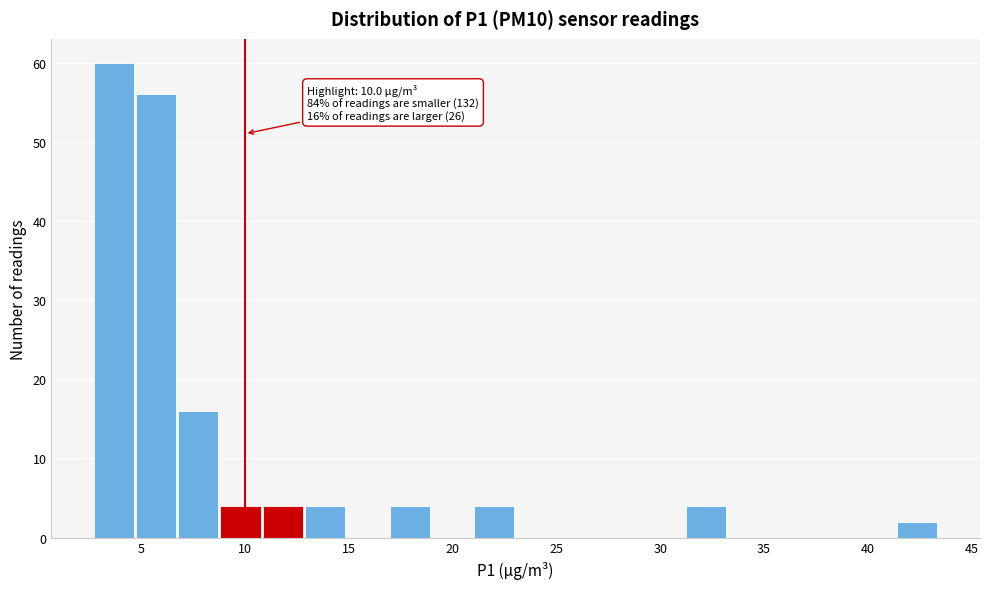

Which range on the x-axis has the tallest bar?

2.5 to 5.0